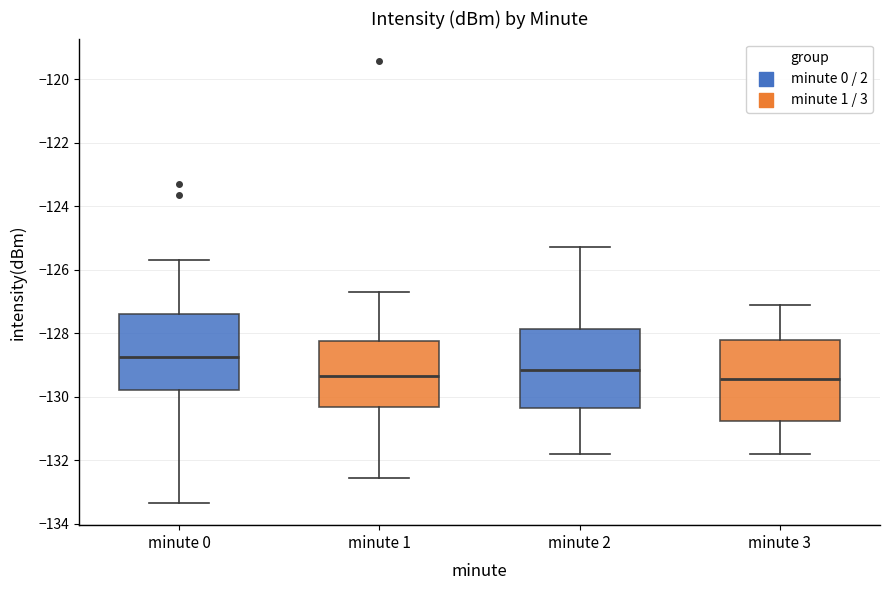

Reading left to right, read every box against the y-axis: the position of its median line, the range the box covers, and the ends of its whiskers. The values are not printed on the chart, so give them approximately, as read against the axis.

minute 0: median -128.8, box -129.8 to -127.4, whiskers -133.4 to -125.8
minute 1: median -129.4, box -130.4 to -128.2, whiskers -132.6 to -126.6
minute 2: median -129.2, box -130.4 to -127.8, whiskers -131.8 to -125.2
minute 3: median -129.4, box -130.8 to -128.2, whiskers -131.8 to -127.0